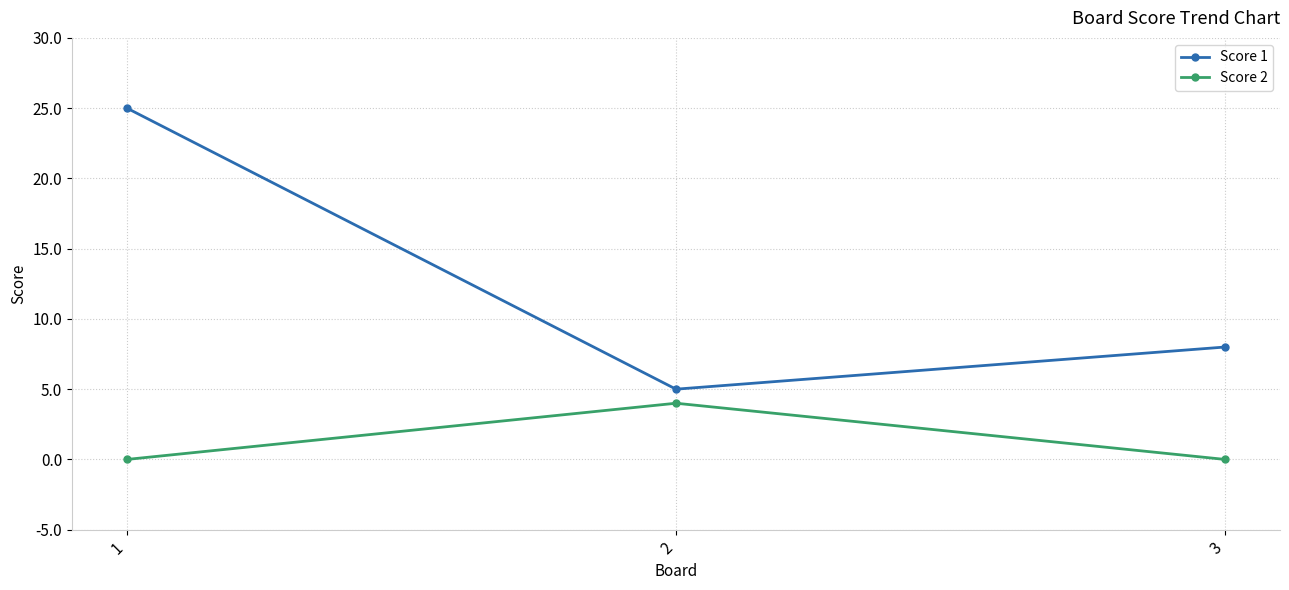

At 1, list the series in order from largest to smallest.

Score 1, Score 2